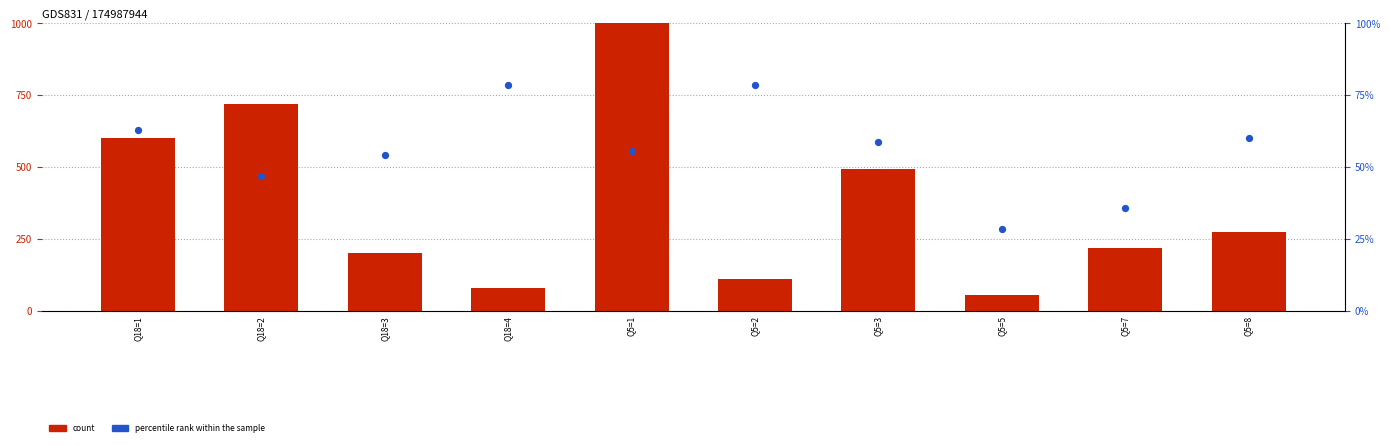

Is the value of count at Q18=3 greater than the value of percentile rank within the sample at Q5=8?

Yes